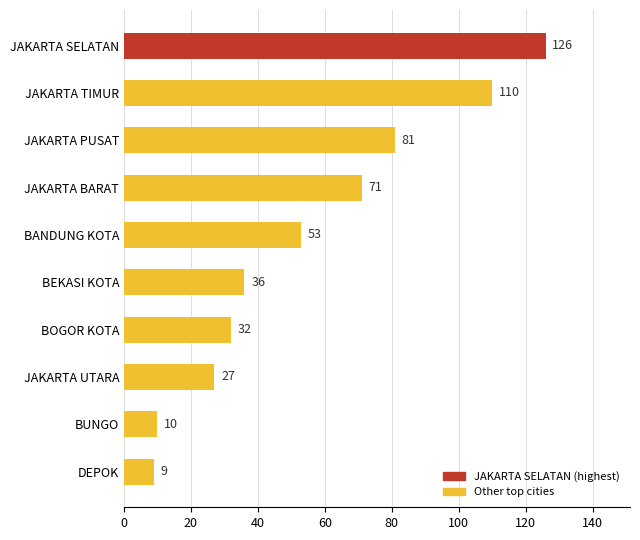

Reading bottom to top, what are all the values shown in this chart?

DEPOK=9	BUNGO=10	JAKARTA UTARA=27	BOGOR KOTA=32	BEKASI KOTA=36	BANDUNG KOTA=53	JAKARTA BARAT=71	JAKARTA PUSAT=81	JAKARTA TIMUR=110	JAKARTA SELATAN=126